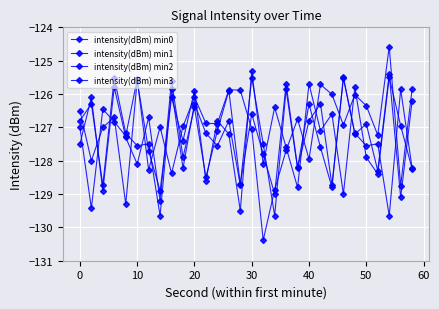

How many interior local peaks does the intensity(dBm) min3 series have?

11